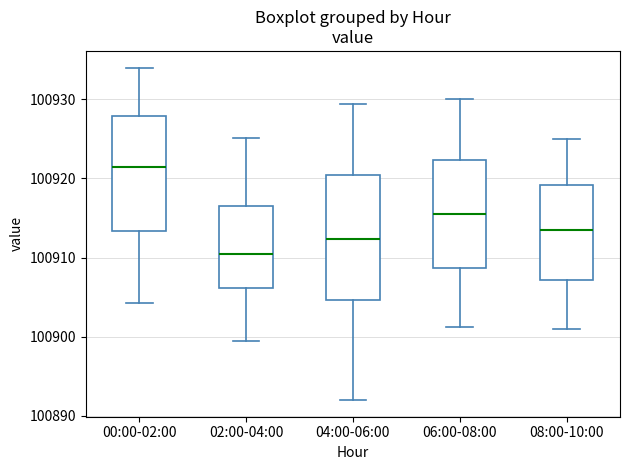

Reading left to right, transcribe this box plot: for each box, give where its median line is, the range the box spans, and where its two whiskers end, as read against the y-axis. The values are not printed on the chart, so give them approximately, as read against the axis.

00:00-02:00: median 100921, box 100913 to 100928, whiskers 100904 to 100934
02:00-04:00: median 100910, box 100906 to 100916, whiskers 100900 to 100925
04:00-06:00: median 100912, box 100905 to 100920, whiskers 100892 to 100929
06:00-08:00: median 100916, box 100909 to 100922, whiskers 100901 to 100930
08:00-10:00: median 100914, box 100907 to 100919, whiskers 100901 to 100925